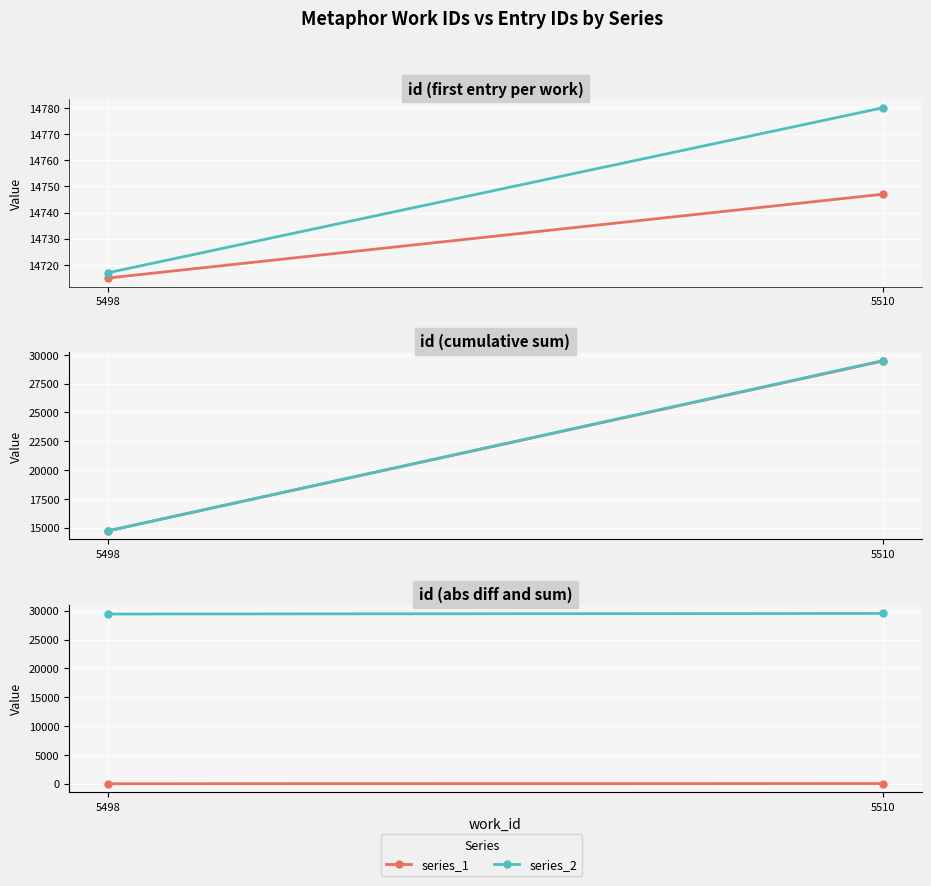

What is the sum of all series_2 values?

58959